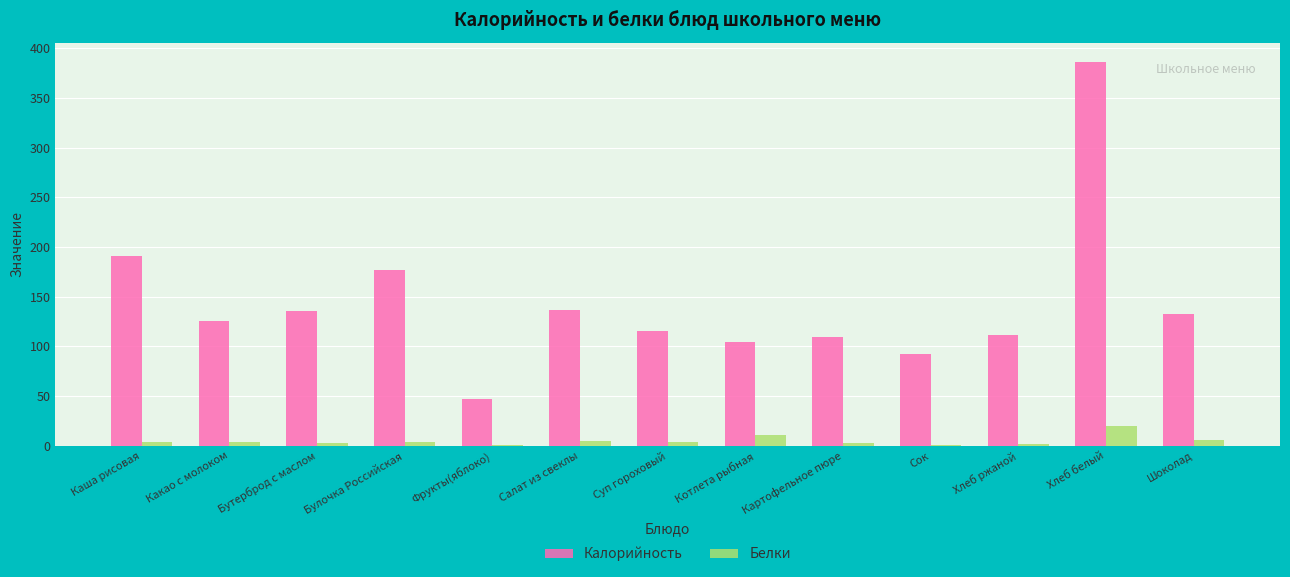

What is the sum of all Калорийность values?

1865.8